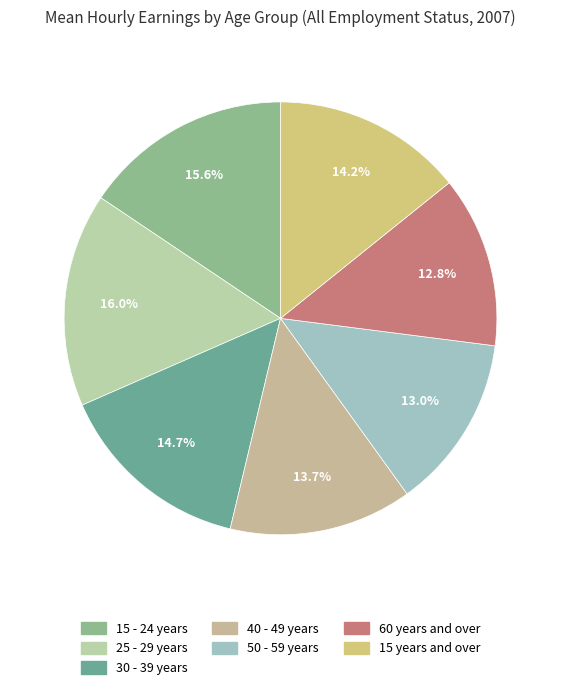

Is it true that 50 - 59 years is 13% of the pie?

True